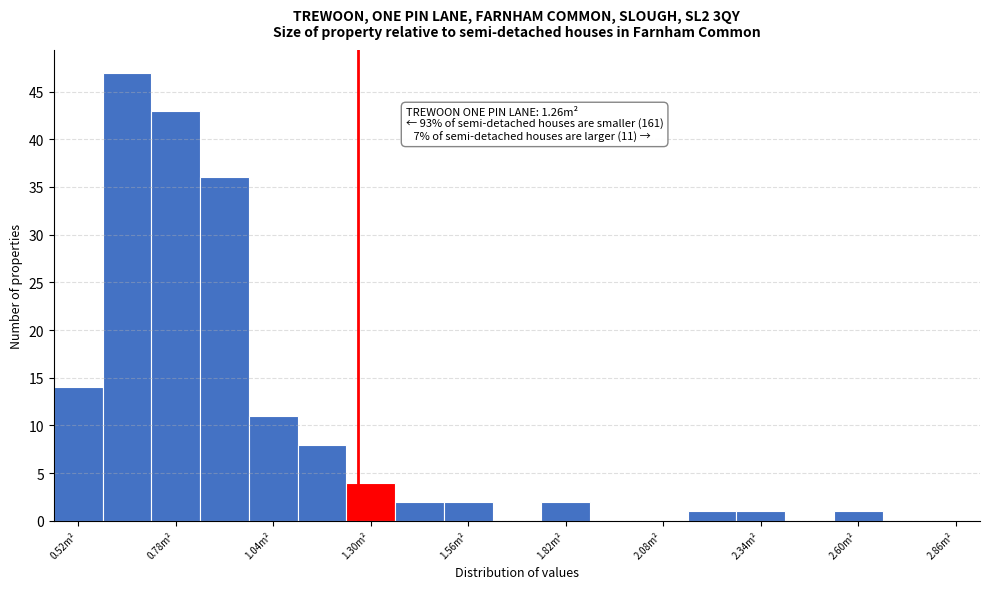

Read against the x-axis, roughly where is the centre of the tallest bar?

0.65